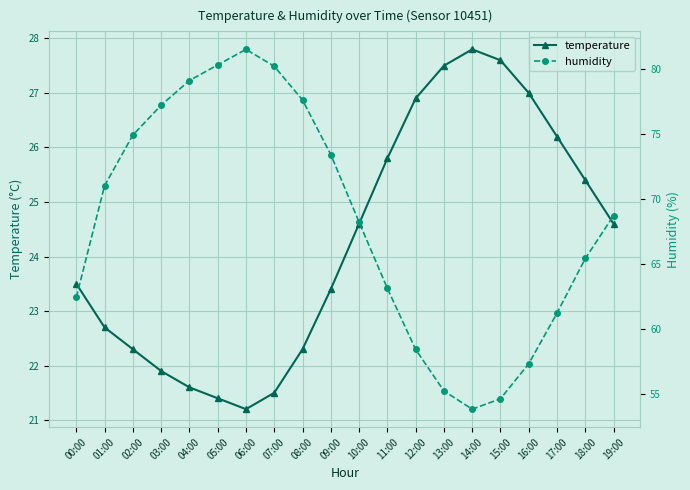

Reading left to right, list all the values displayed in this chart.

temperature: 23.5	22.7	22.3	21.9	21.6	21.4	21.2	21.5	22.3	23.4	24.6	25.8	26.9	27.5	27.8	27.6	27.0	26.2	25.4	24.6
humidity: 62.4	71.0	74.9	77.2	79.1	80.3	81.5	80.2	77.6	73.4	68.2	63.1	58.4	55.2	53.8	54.6	57.3	61.2	65.4	68.7